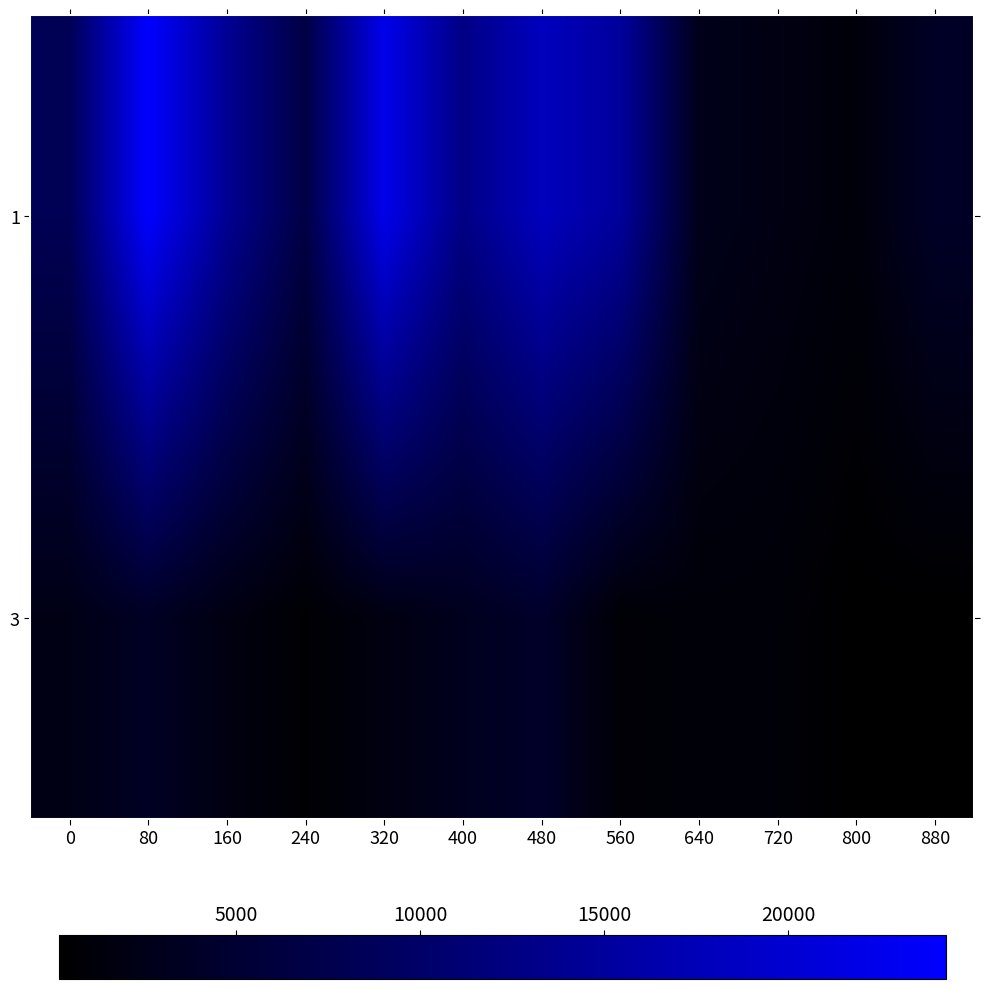

Which series has the widest spread of values?

1